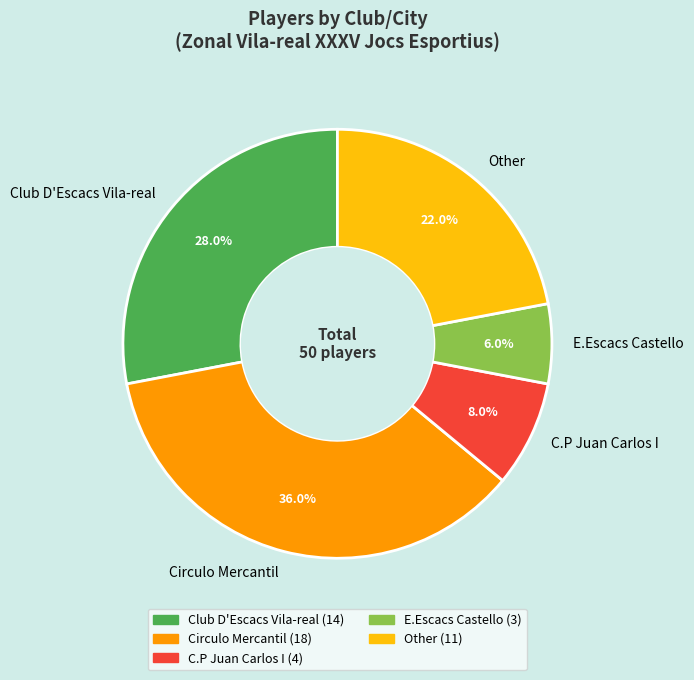

What is the total percentage of Other and Circulo Mercantil?

58.0%